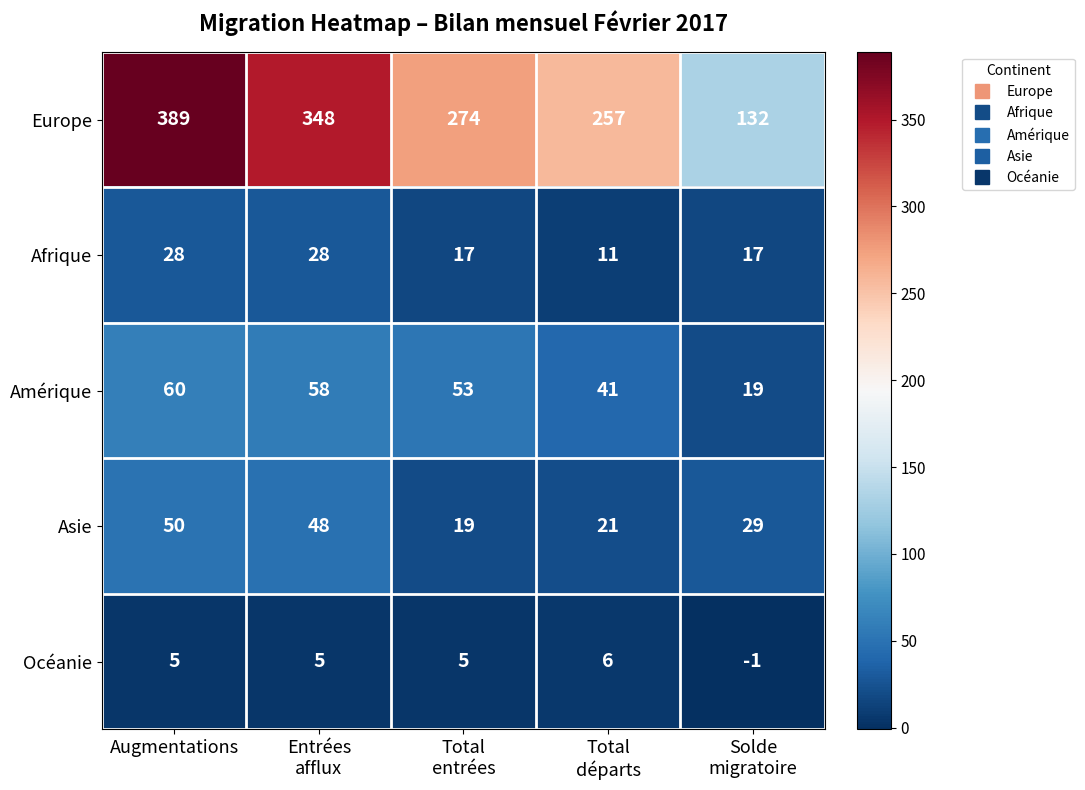

What is the maximum value shown in the chart?

389